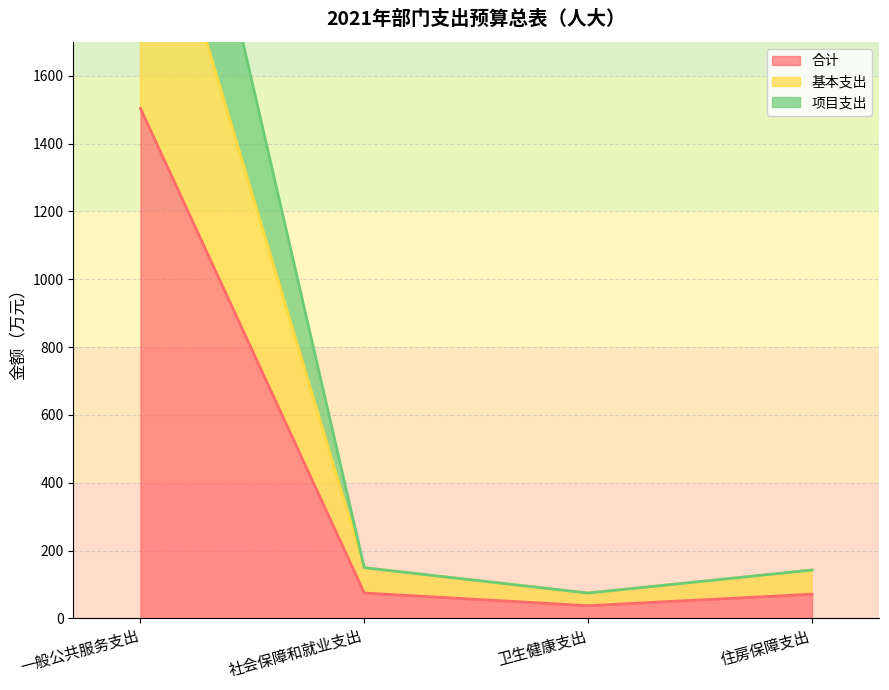

Rank the series at 一般公共服务支出 from lowest to highest value.

合计, 基本支出, 项目支出